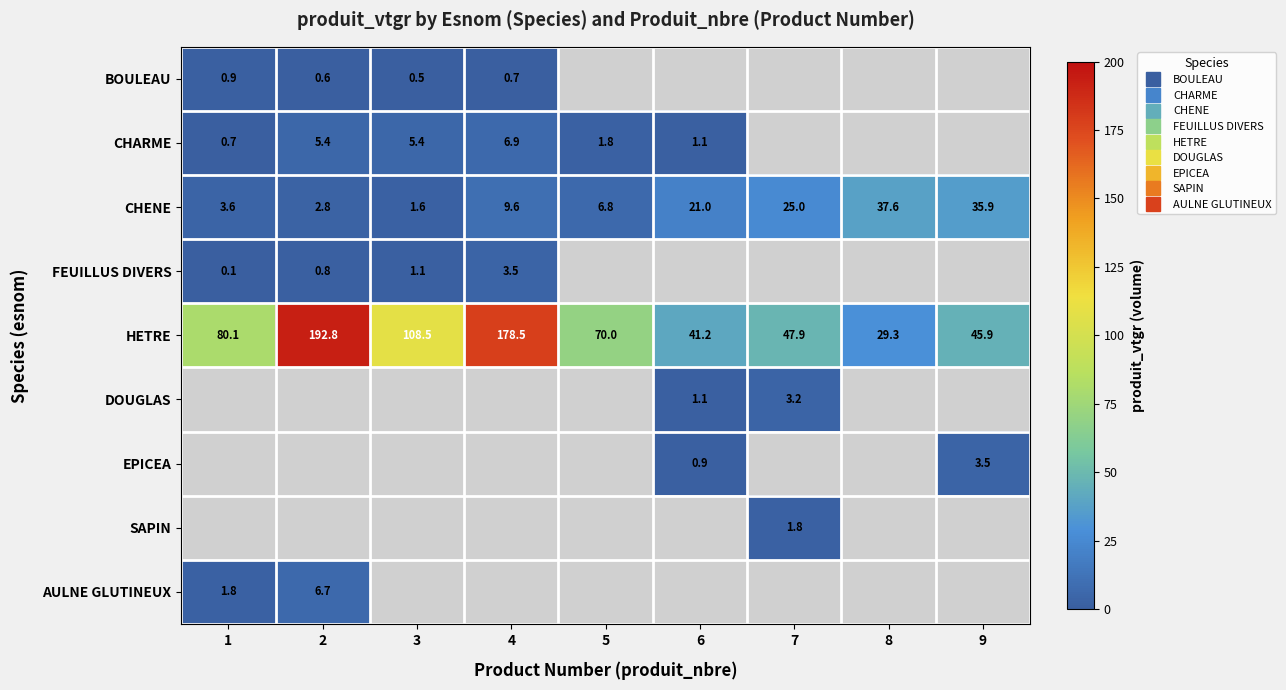

Which label corresponds to the largest value in the chart?

2